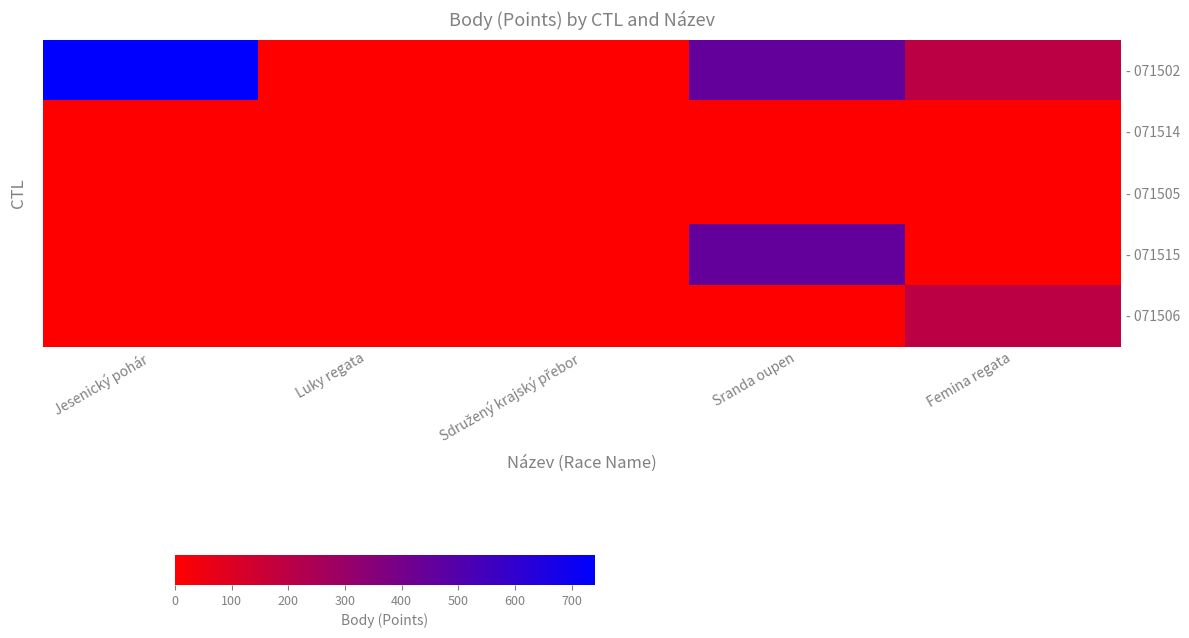

What is the maximum value for - 071506?

198